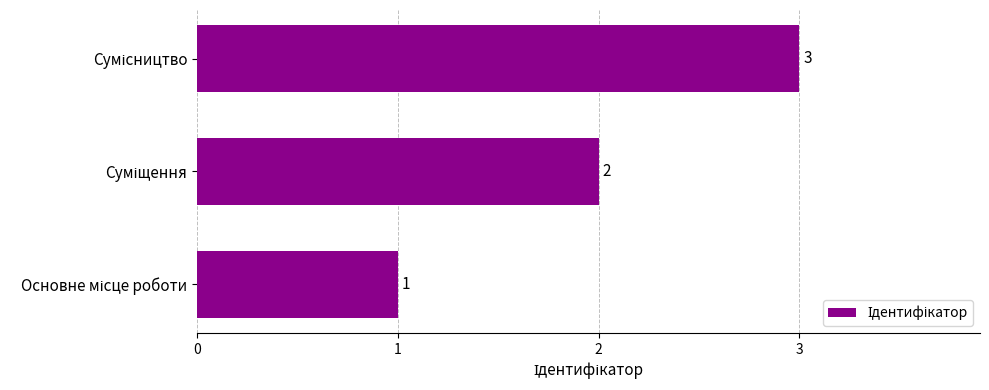

What is the greatest value displayed?

3